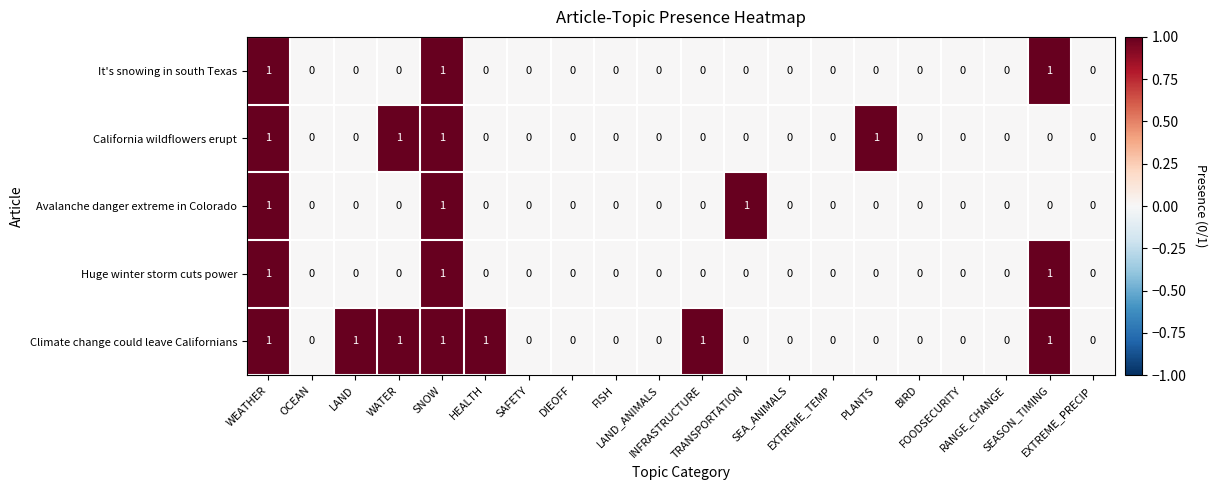

Which series has the largest total across all categories?

Climate change could leave Californians